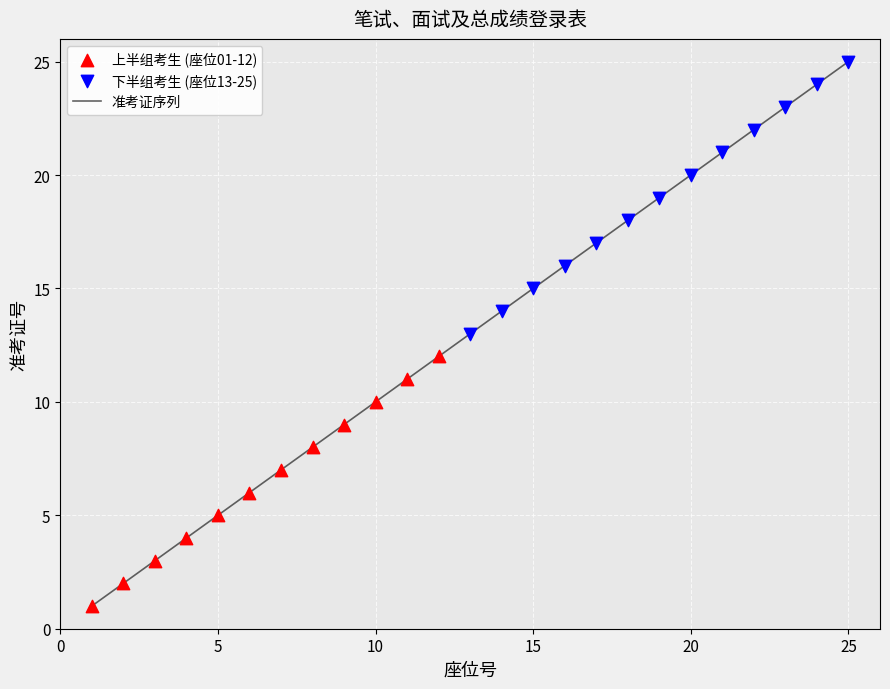

What is the greatest value displayed?

25